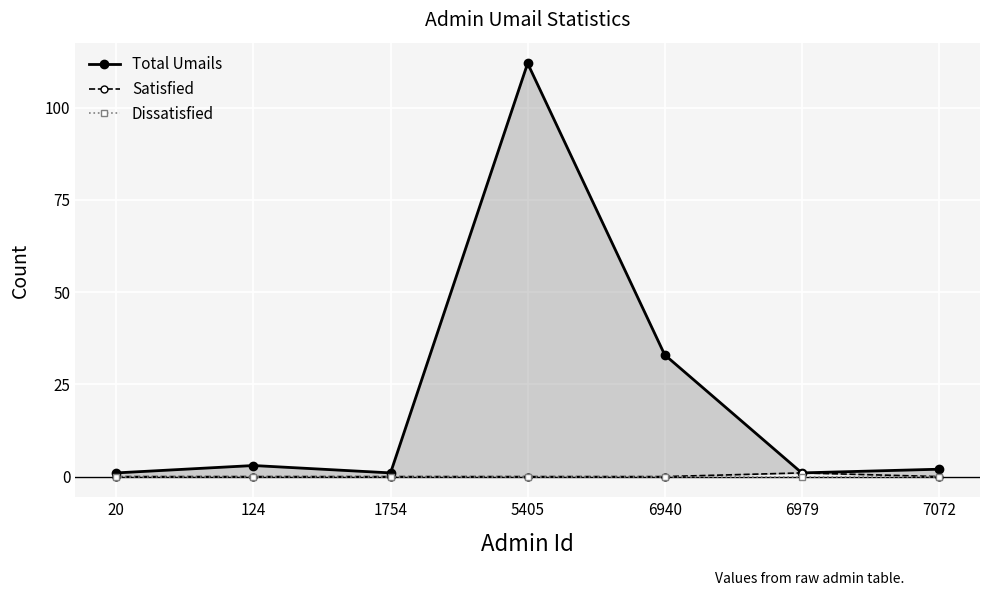

What is the difference between the Total Umails values at 7072 and 5405?

110